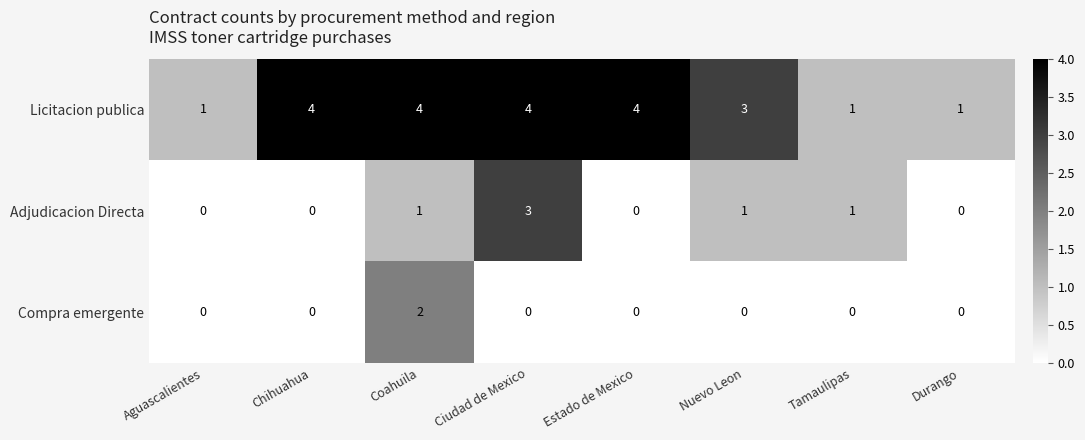

Reading right to left, extract all data points from this chart.

Licitacion publica: 1	1	3	4	4	4	4	1
Adjudicacion Directa: 0	1	1	0	3	1	0	0
Compra emergente: 0	0	0	0	0	2	0	0